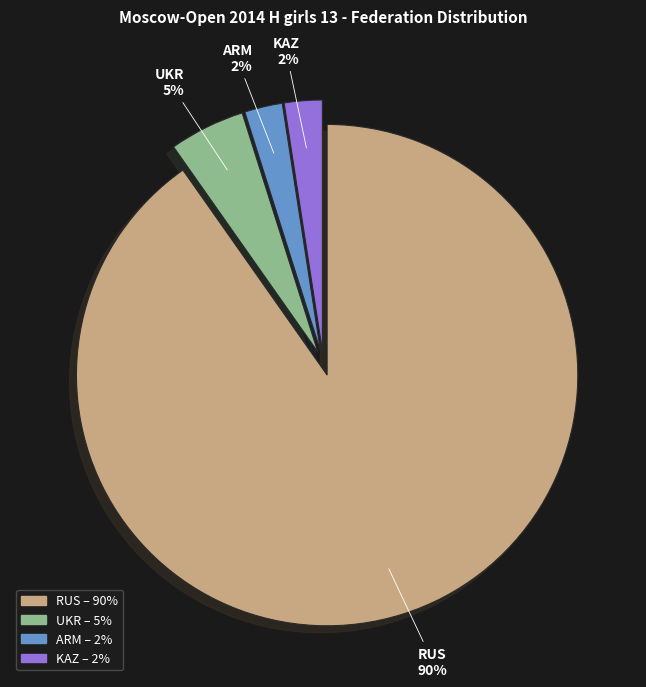

Do KAZ and RUS together represent more than half of the pie?

Yes